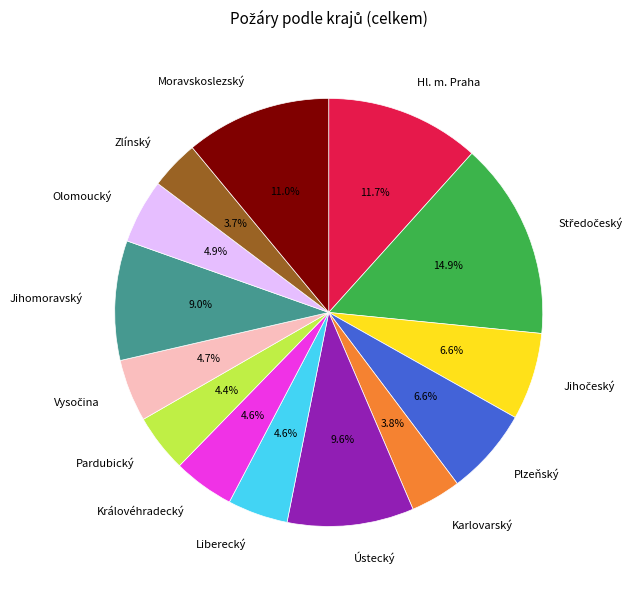

Which has a higher value, Olomoucký or Hl. m. Praha?

Hl. m. Praha